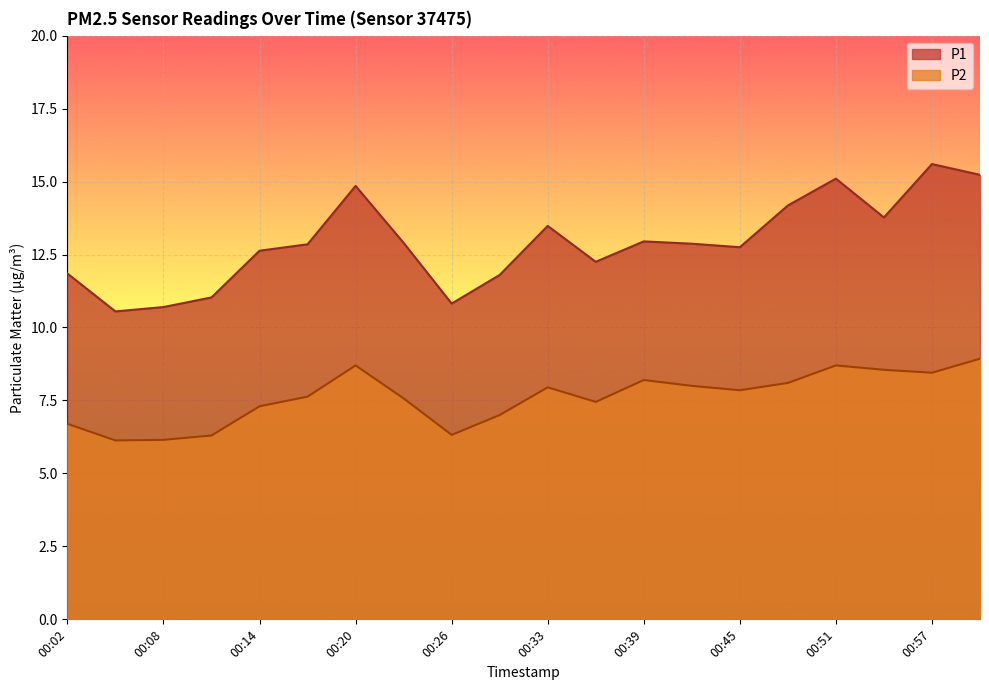

What is the minimum value for P1?

10.6